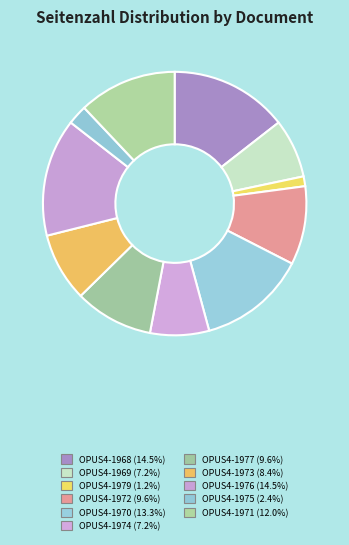

To the nearest percent, what is the difference between the largest and smallest slice percentages?

13%